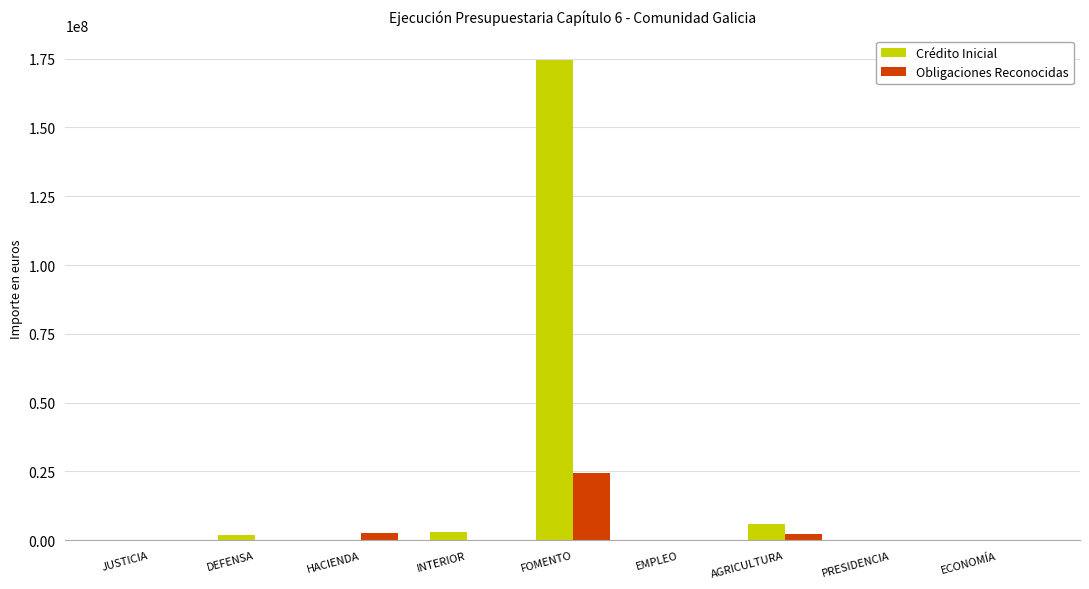

What is the maximum value for Obligaciones Reconocidas?

24365947.7